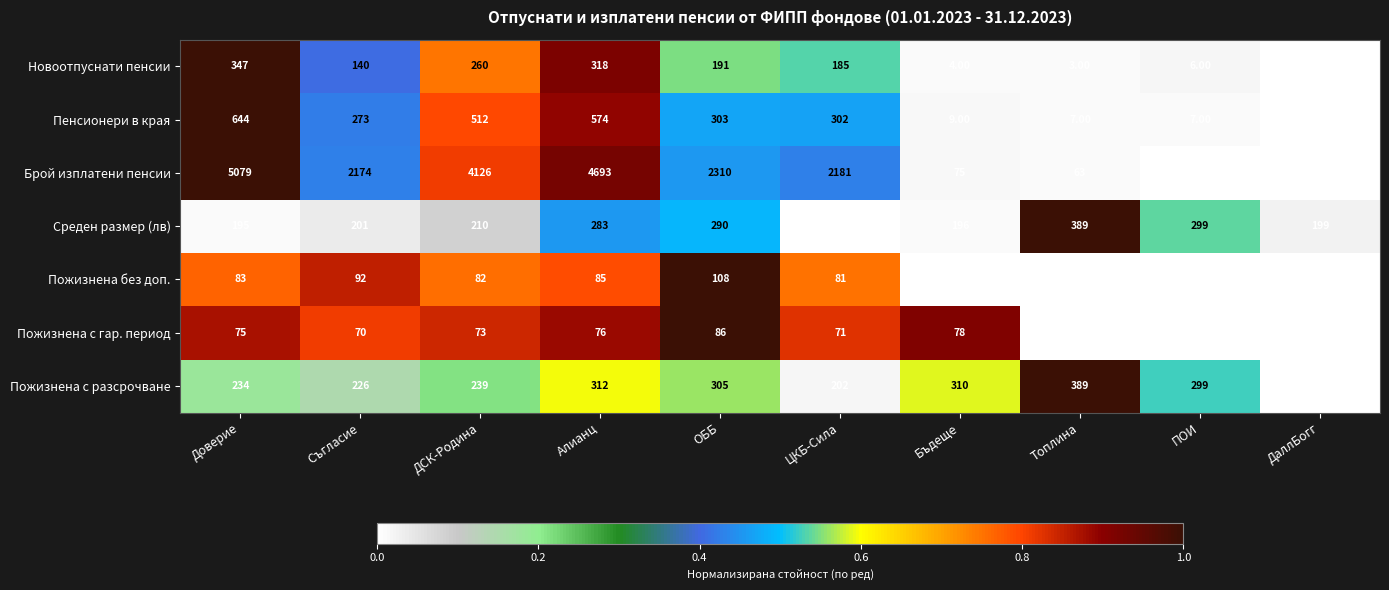

What is the average value of the Среден размер (лв) series?

246